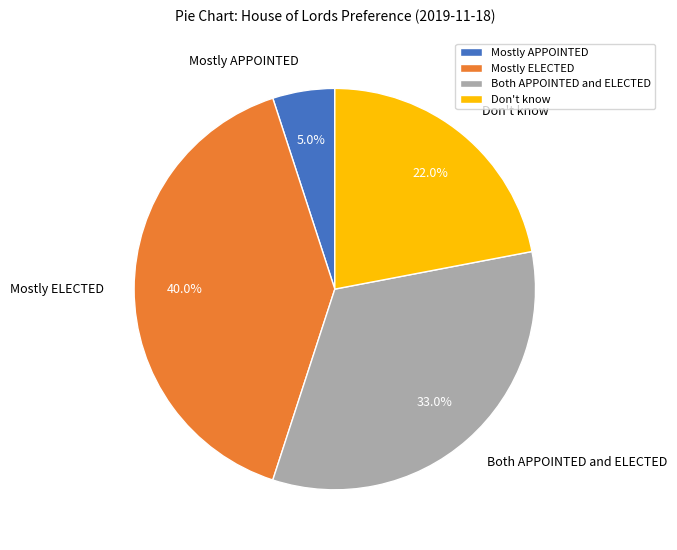

Is it true that Mostly APPOINTED is 5% of the pie?

True